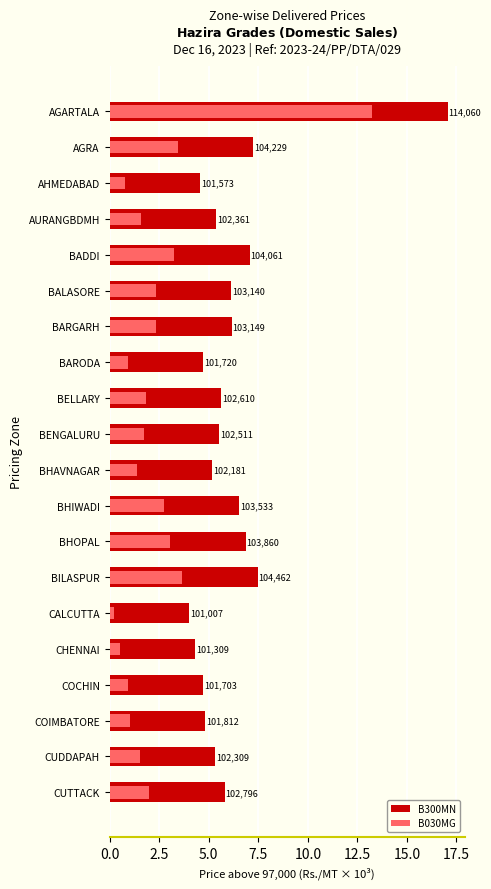

Which series has the largest range (max minus min)?

B300MN